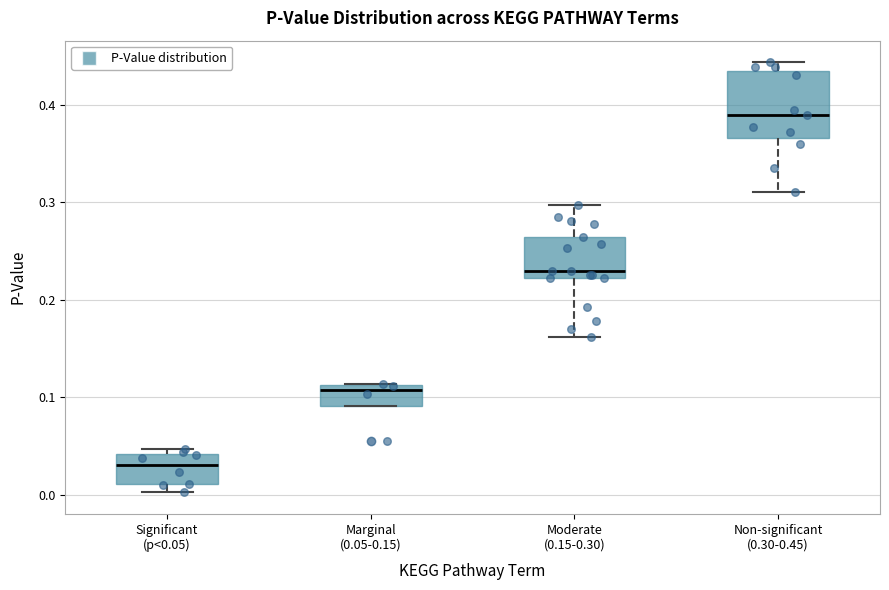

Where is the upper edge of the box for Significant (p<0.05) on the y-axis? The values are not printed on the chart, so give them approximately, as read against the axis.

0.04